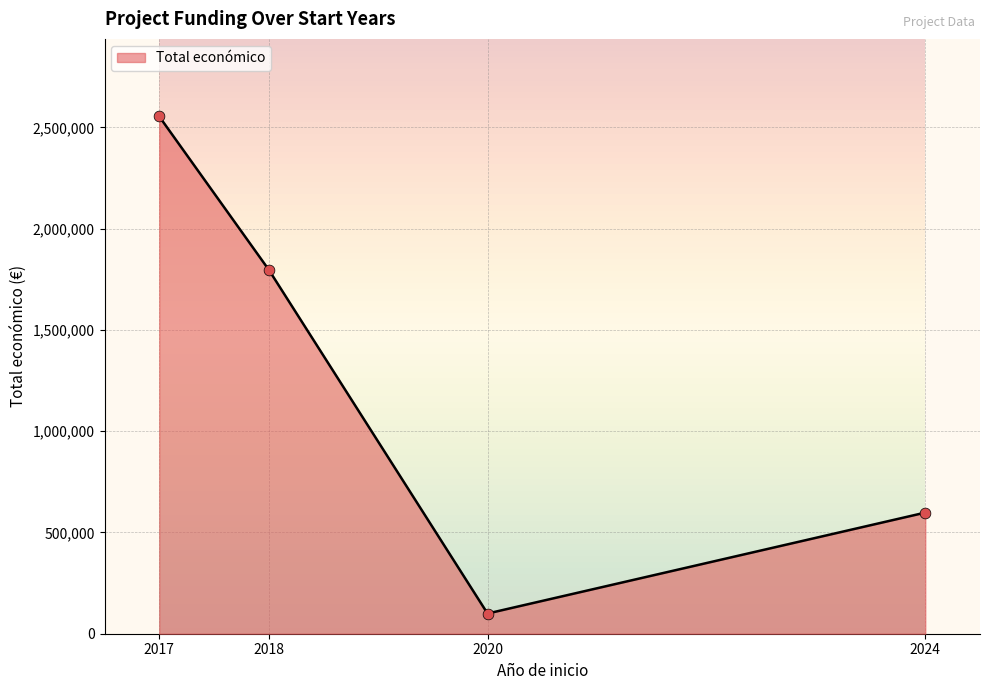

List the labels in order of Total económico value, largest first.

2017, 2018, 2024, 2020